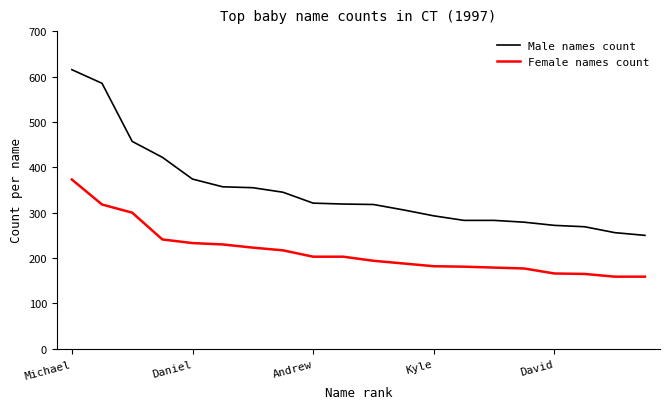

Which series has the largest total across all categories?

Male names count